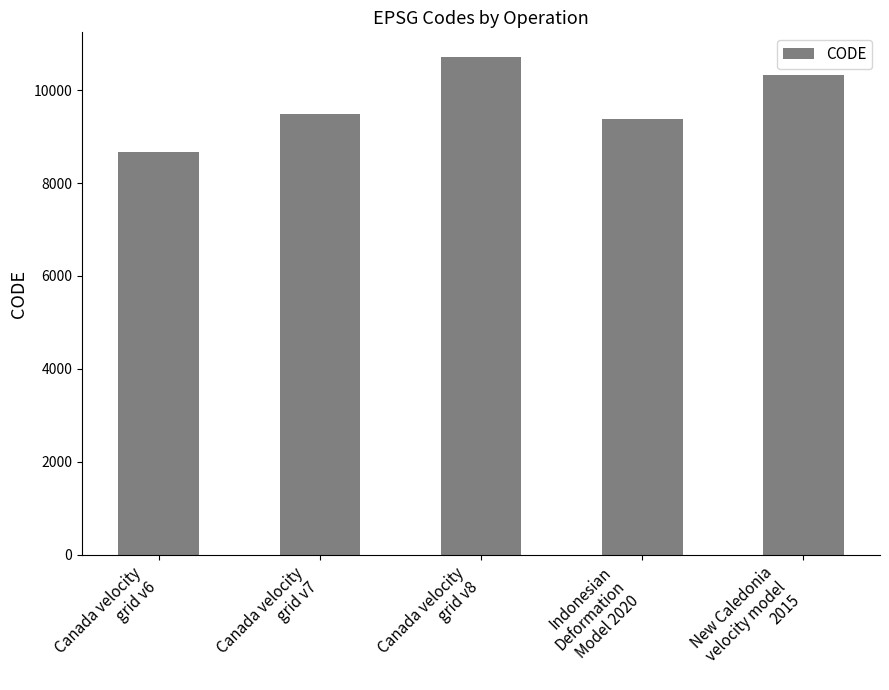

Does the chart contain any negative values?

No